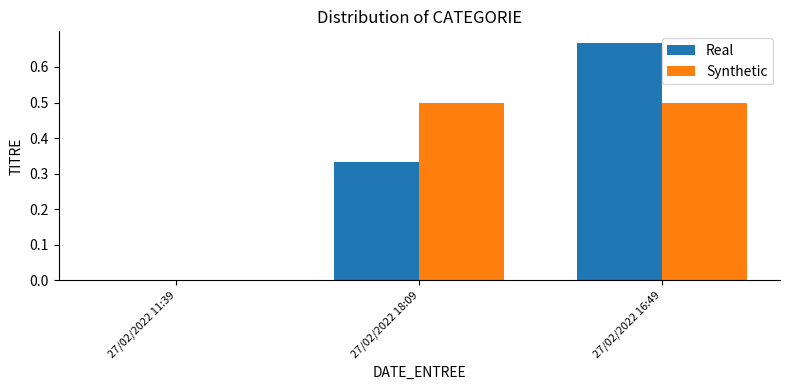

Are the bars grouped side by side (vs. stacked)?

Yes